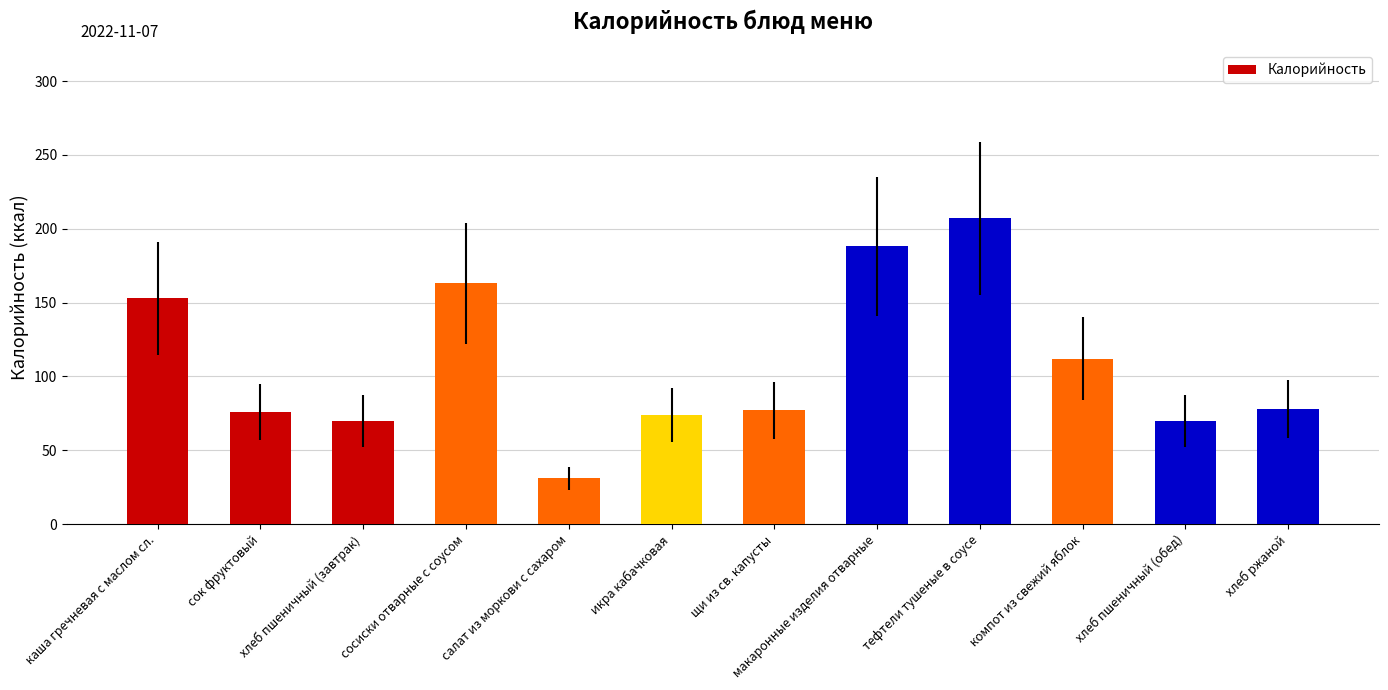

What value does the data have at сок фруктовый, to the nearest 50?

100